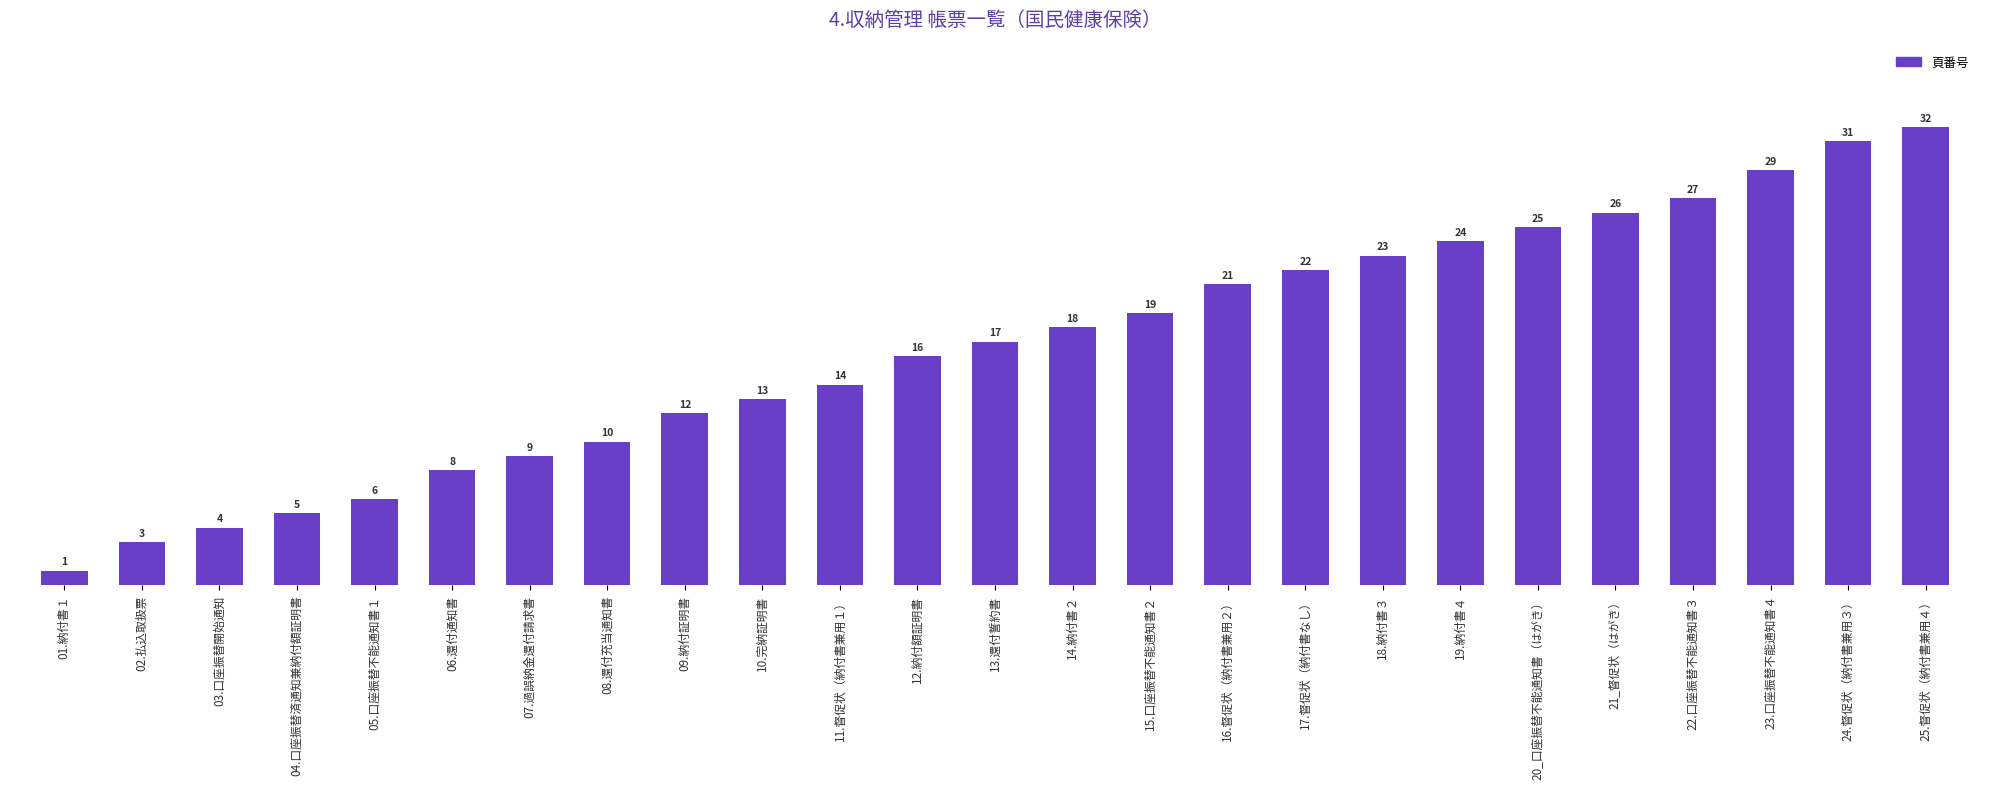

How many data points does each series have?

25